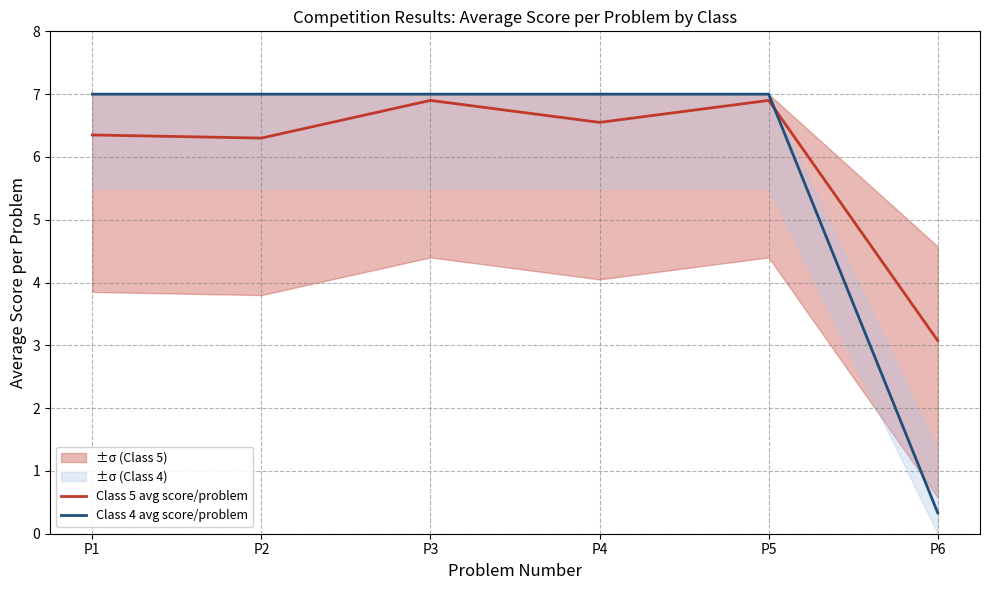

Which series changed the most between P5 and P6?

Class 4 avg score/problem